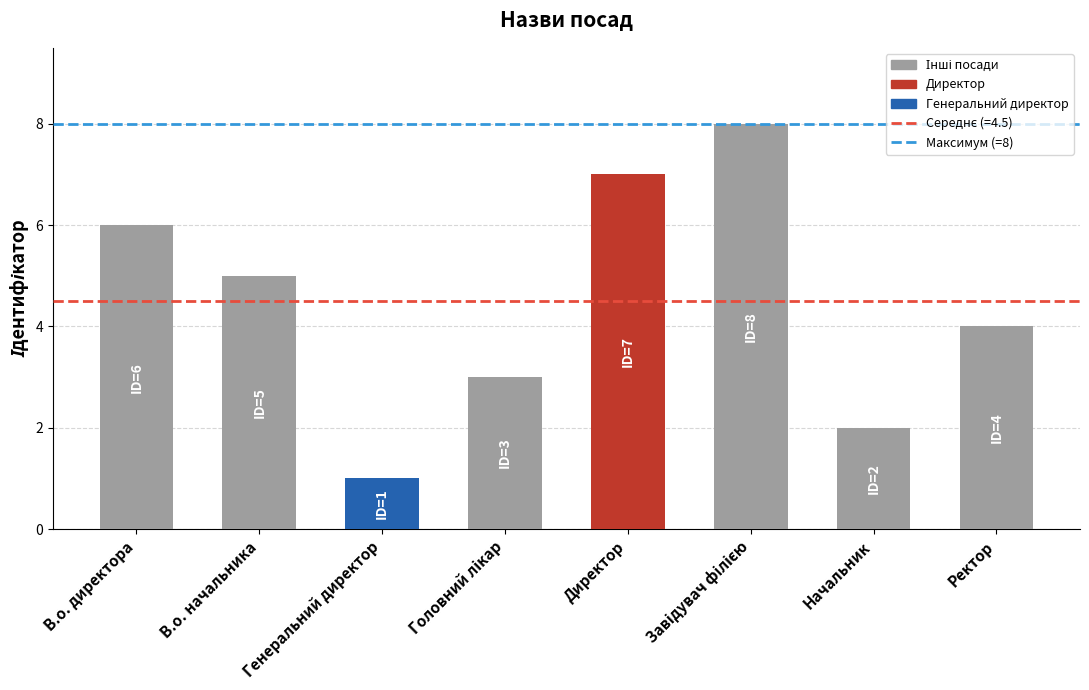

Approximately how many times larger is the value at Ректор compared to Генеральний директор?

4.0